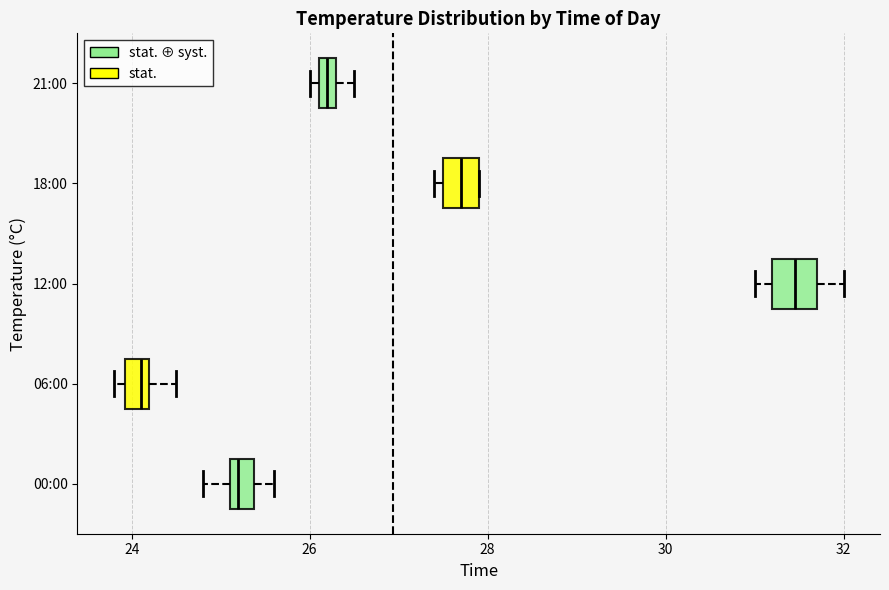

Where is the right edge of the box for 21:00 on the x-axis? The values are not printed on the chart, so give them approximately, as read against the axis.

26.4